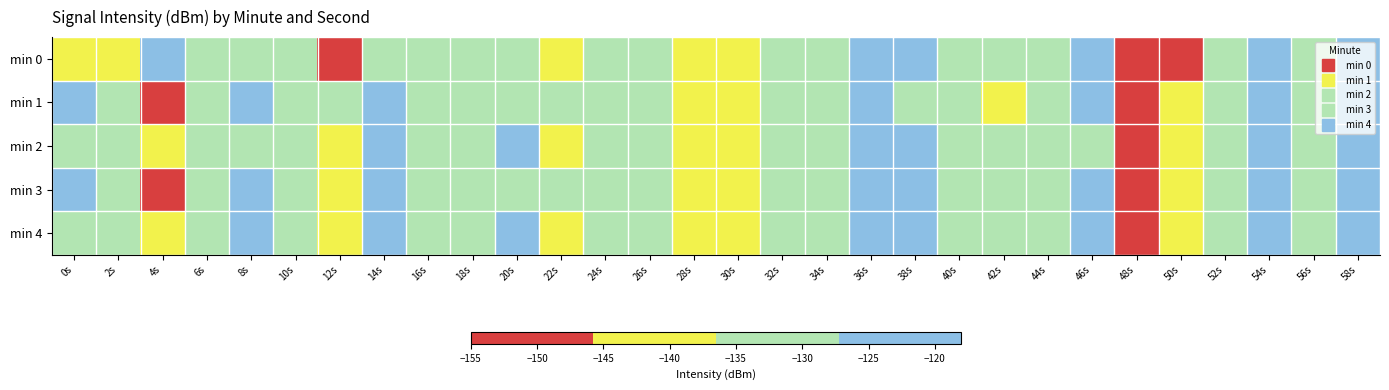

Reading left to right, transcribe all the data shown in this chart.

min 0: 0s=-138.7	2s=-138.9	4s=-124.6	6s=-129.6	8s=-132.1	10s=-128.2	12s=-146.0	14s=-131.6	16s=-128.2	18s=-134.9	20s=-127.7	22s=-137.0	24s=-131.5	26s=-132.4	28s=-144.9	30s=-138.4	32s=-135.1	34s=-131.0	36s=-118.9	38s=-126.0	40s=-133.0	42s=-135.8	44s=-134.0	46s=-126.2	48s=-148.5	50s=-145.8	52s=-129.1	54s=-120.9	56s=-130.7	58s=-125.8
min 1: 0s=-126.4	2s=-130.5	4s=-155.4	6s=-133.6	8s=-126.1	10s=-132.9	12s=-135.3	14s=-124.8	16s=-129.8	18s=-131.6	20s=-128.5	22s=-133.2	24s=-127.8	26s=-134.1	28s=-141.3	30s=-136.7	32s=-129.8	34s=-132.4	36s=-121.5	38s=-128.3	40s=-135.1	42s=-137.2	44s=-130.6	46s=-124.9	48s=-146.2	50s=-143.1	52s=-131.5	54s=-122.7	56s=-129.3	58s=-127.1
min 2: 0s=-131.2	2s=-129.8	4s=-142.3	6s=-135.1	8s=-127.4	10s=-130.9	12s=-138.7	14s=-126.3	16s=-132.1	18s=-129.5	20s=-125.8	22s=-140.2	24s=-134.6	26s=-128.9	28s=-143.5	30s=-137.8	32s=-131.3	34s=-129.7	36s=-120.1	38s=-124.5	40s=-132.8	42s=-136.4	44s=-133.2	46s=-127.6	48s=-149.1	50s=-144.7	52s=-128.9	54s=-121.3	56s=-131.8	58s=-126.4
min 3: 0s=-127.1	2s=-131.6	4s=-148.2	6s=-130.3	8s=-124.7	10s=-133.5	12s=-136.8	14s=-125.4	16s=-130.9	18s=-132.7	20s=-129.3	22s=-135.4	24s=-128.7	26s=-133.8	28s=-145.6	30s=-139.2	32s=-134.1	34s=-130.5	36s=-119.4	38s=-125.2	40s=-134.7	42s=-136.1	44s=-132.5	46s=-125.8	48s=-147.3	50s=-144.2	52s=-130.2	54s=-122.1	56s=-129.8	58s=-126.3
min 4: 0s=-132.8	2s=-128.4	4s=-143.6	6s=-131.9	8s=-126.5	10s=-131.7	12s=-137.4	14s=-127.1	16s=-131.6	18s=-130.8	20s=-126.7	22s=-139.3	24s=-133.5	26s=-129.6	28s=-144.1	30s=-138.5	32s=-132.7	34s=-128.8	36s=-120.8	38s=-125.9	40s=-133.4	42s=-135.7	44s=-131.9	46s=-126.5	48s=-148.7	50s=-145.3	52s=-129.5	54s=-121.7	56s=-130.5	58s=-127.2